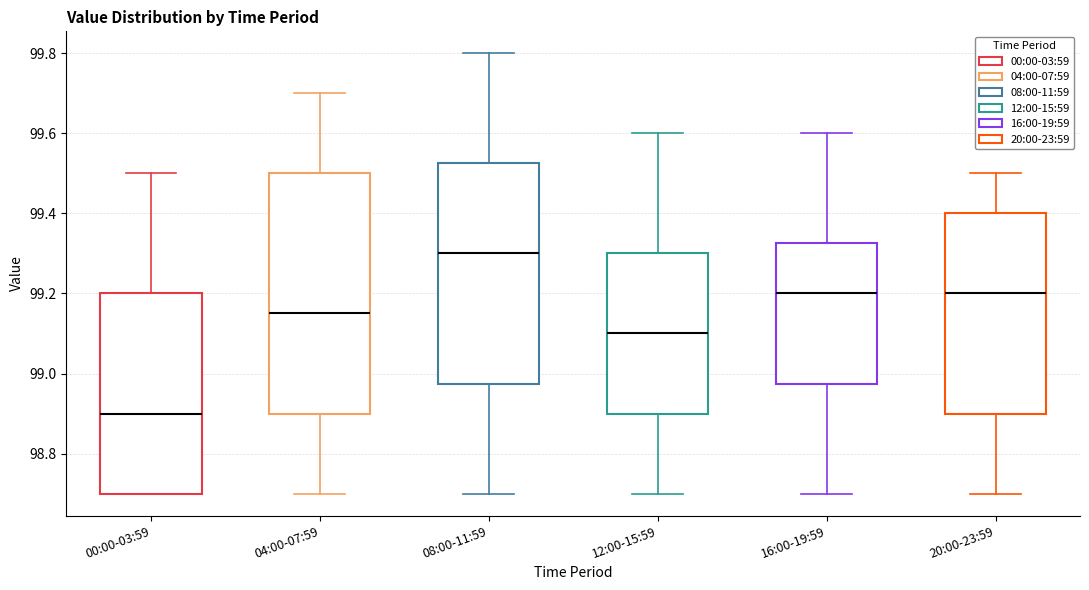

Which box has the highest median line?

08:00-11:59